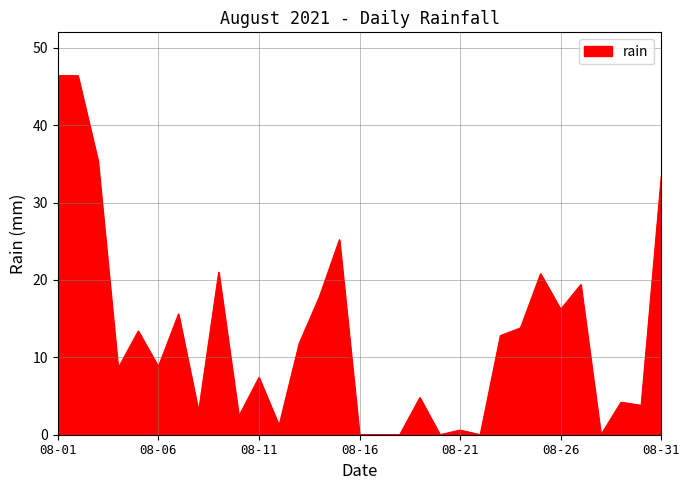

What is the difference between the maximum and minimum values?

46.4